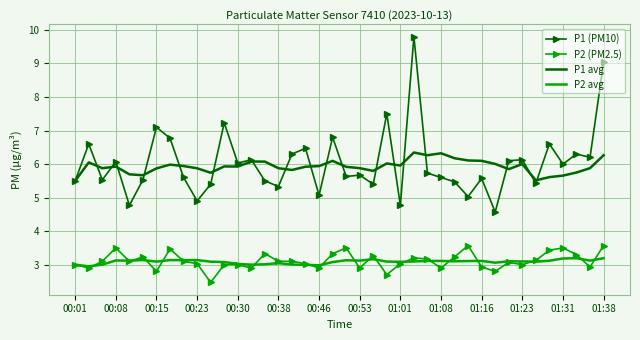

Which series has the widest spread of values?

P1 (PM10)